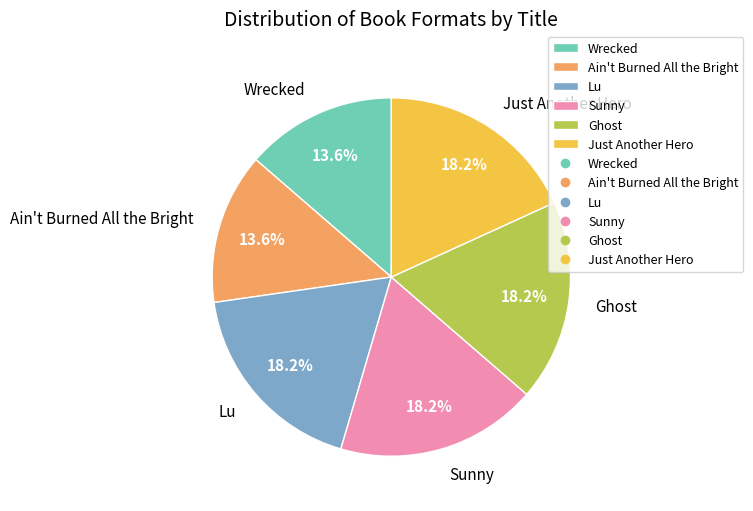

Does any single category account for the majority?

No